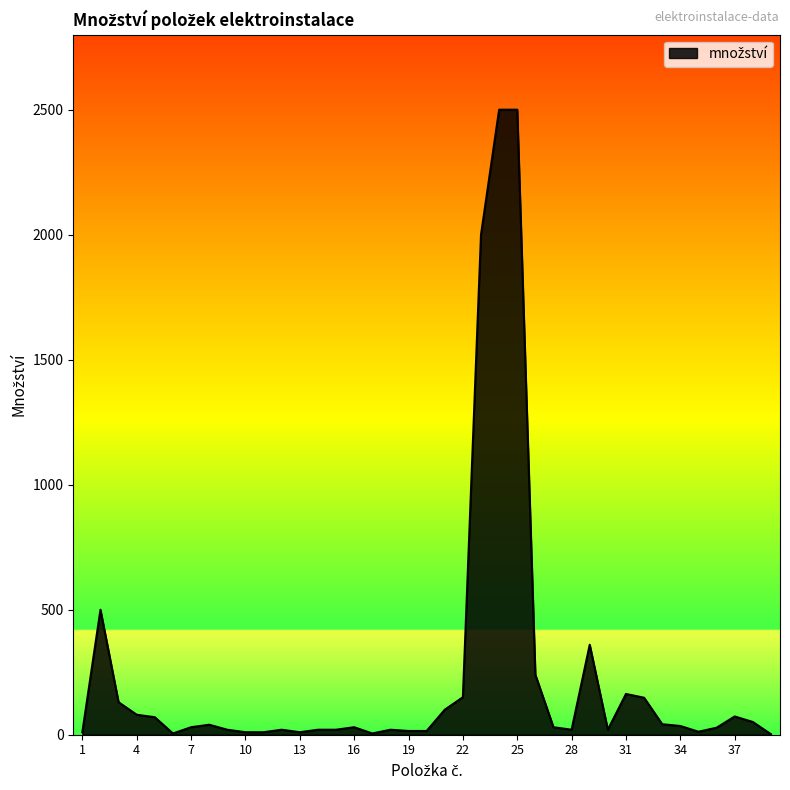

What is the difference between the maximum and minimum values?

2498